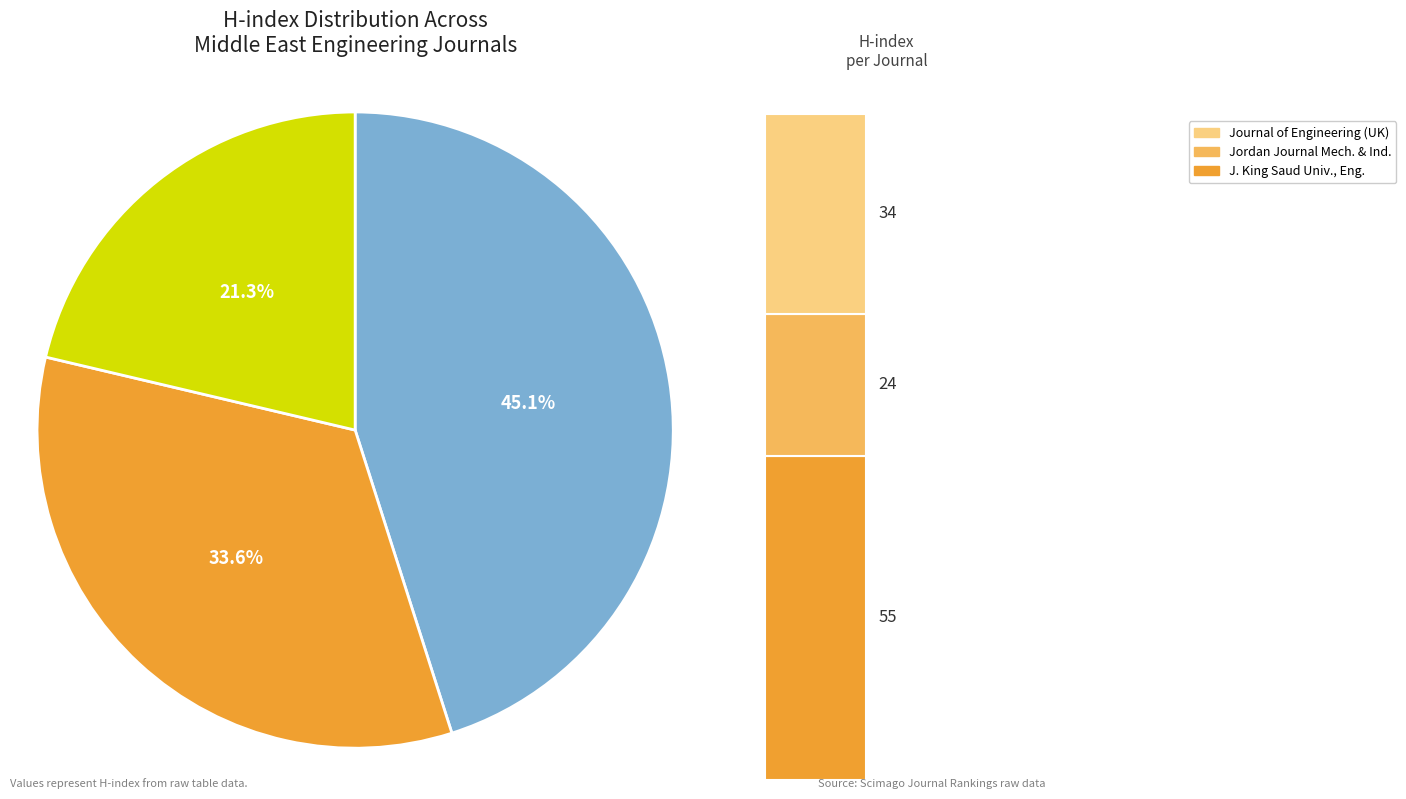

Count the number of slices in the pie.

3